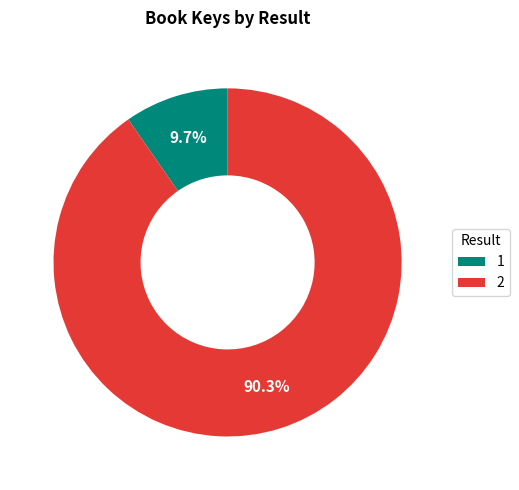

To the nearest percent, what is the difference between the 2 and 1 slice percentages?

81%